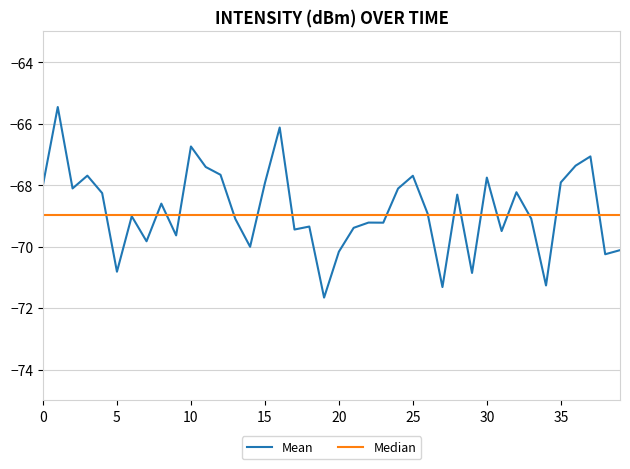

Which series has the largest total across all categories?

Mean